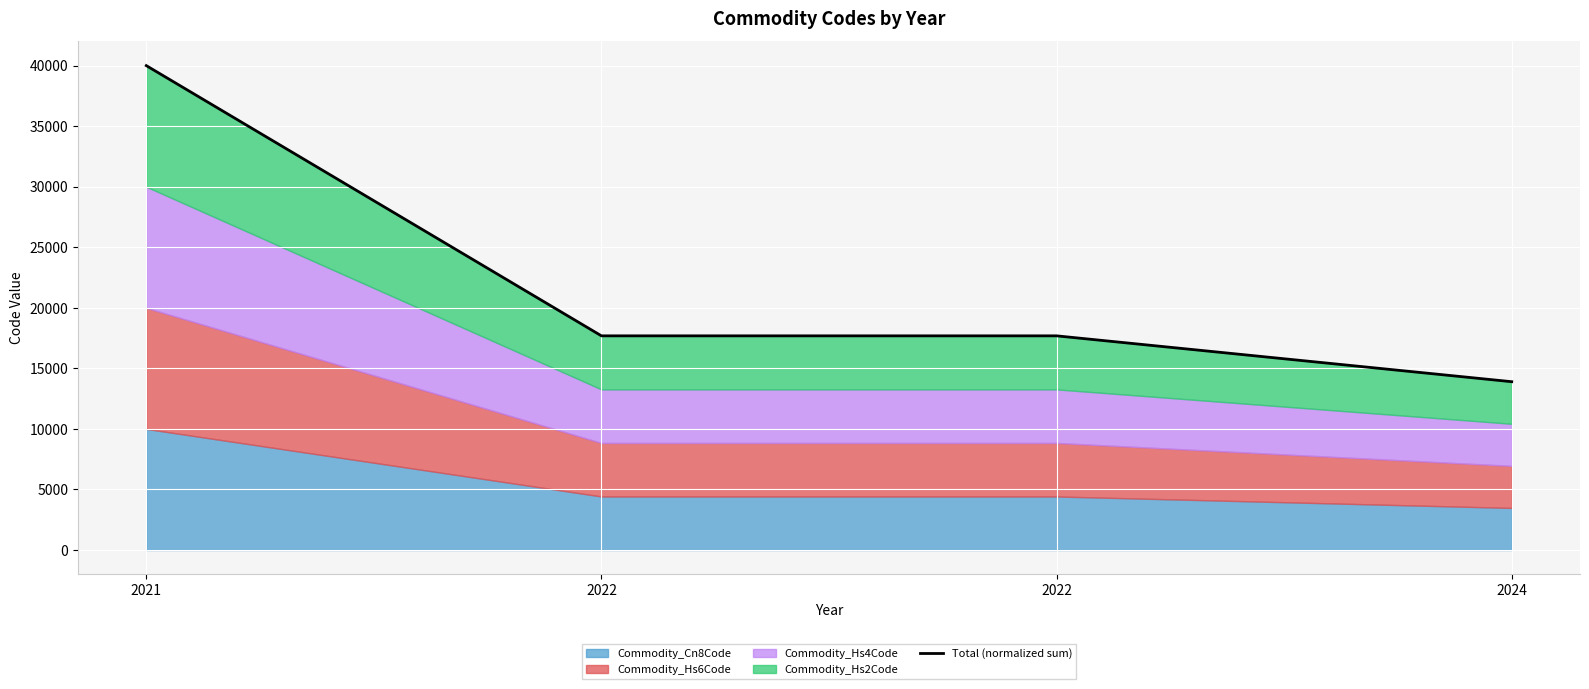

Reading right to left, transcribe all the data shown in this chart.

13899.5	17686.4	17686.4	40000.0